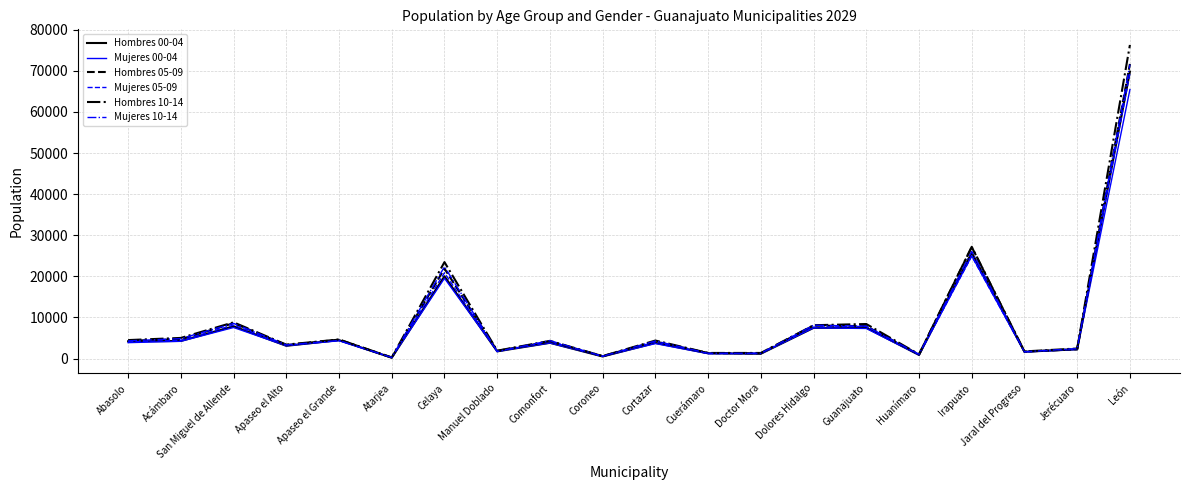

What is the difference between the maximum and second lowest values in the Mujeres 10-14 series?

70957